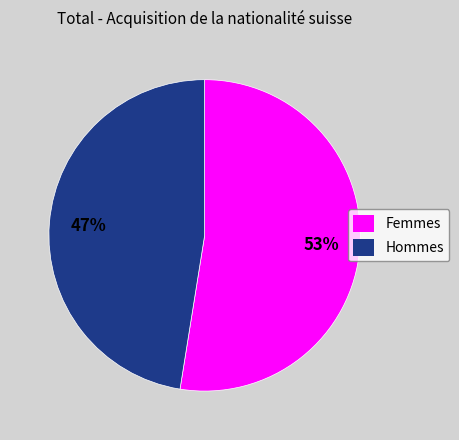

What is the largest slice in the pie chart?

Femmes